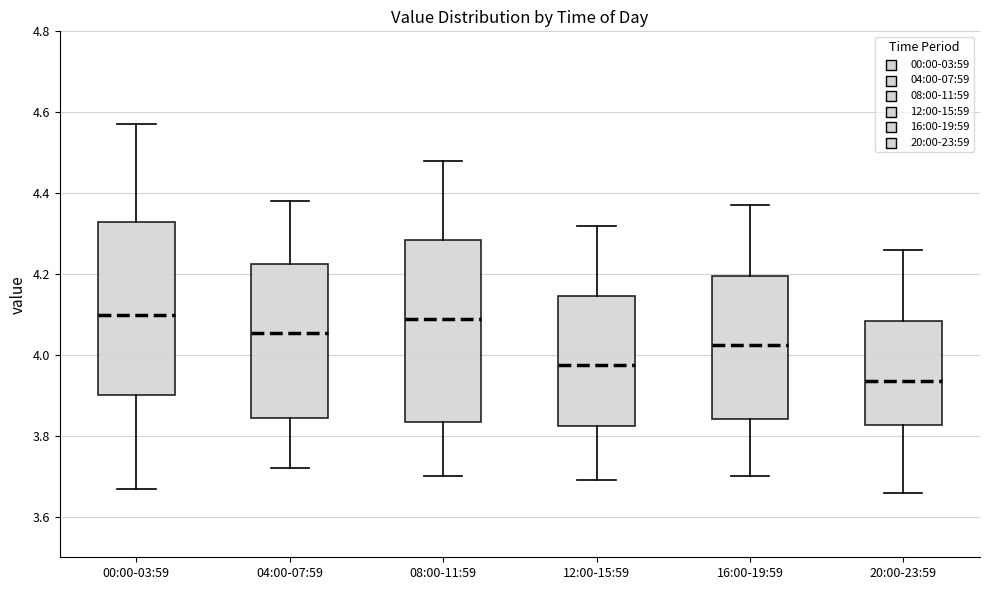

Which box is the tallest, from its lower edge to its upper edge?

08:00-11:59